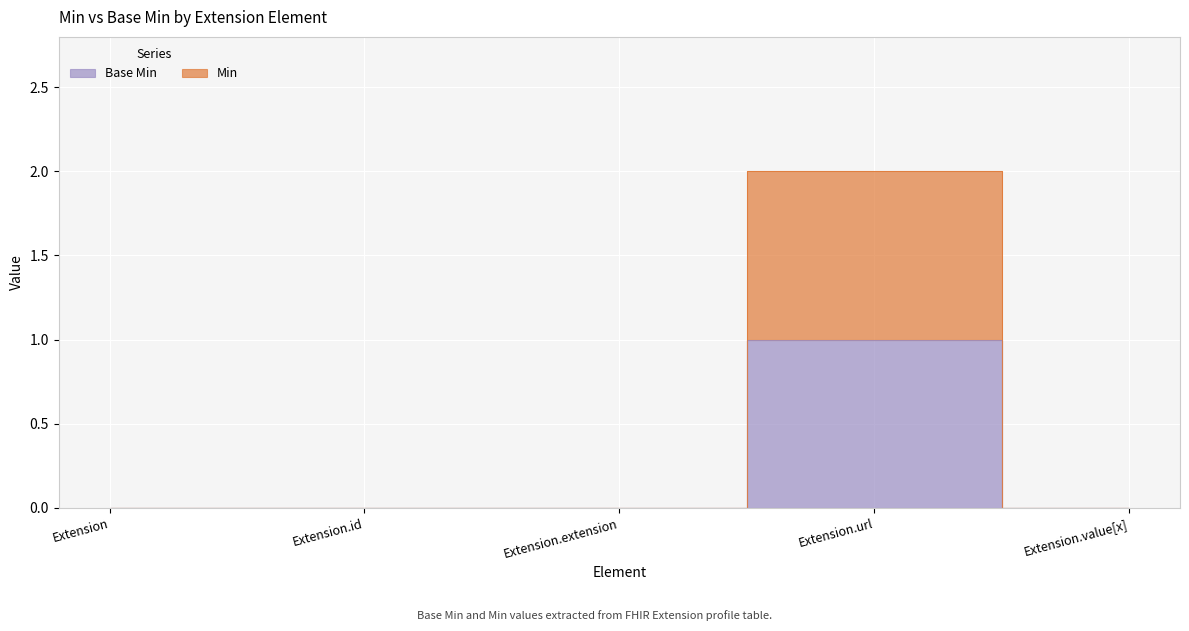

Count the Min values in the range 0 to 1.

4